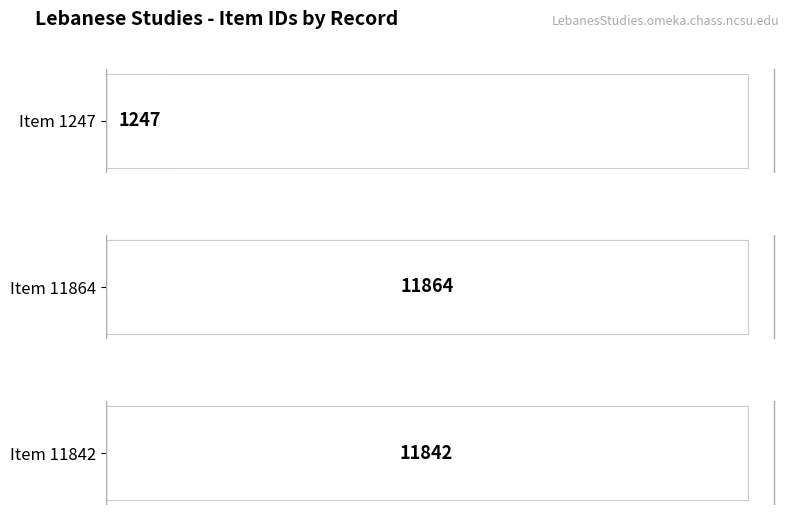

What position from the right is Item 1247?

3